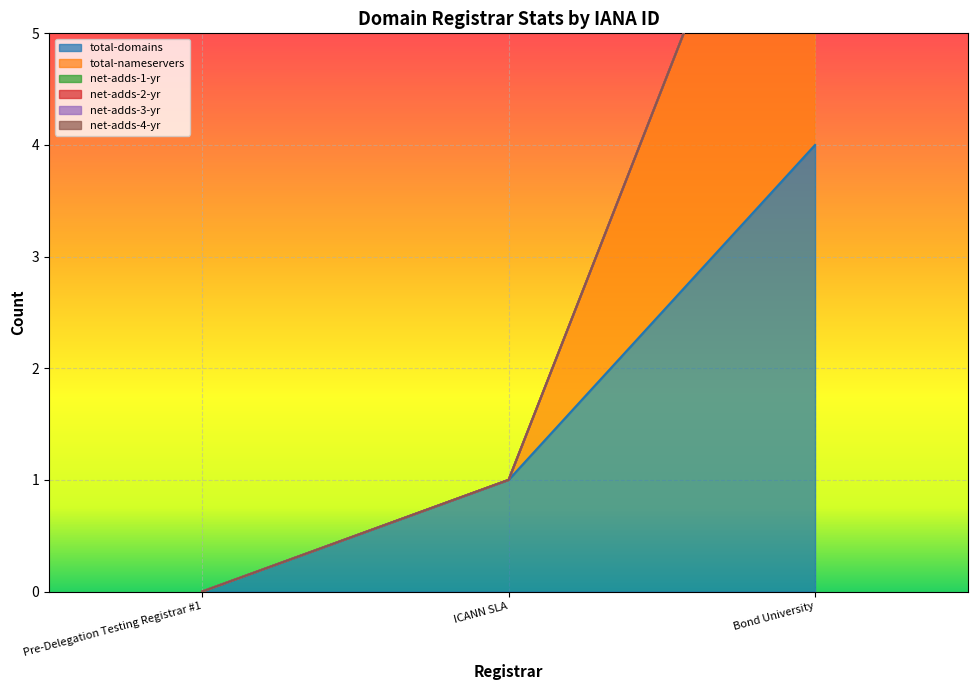

How many values in total-domains are above zero?

2